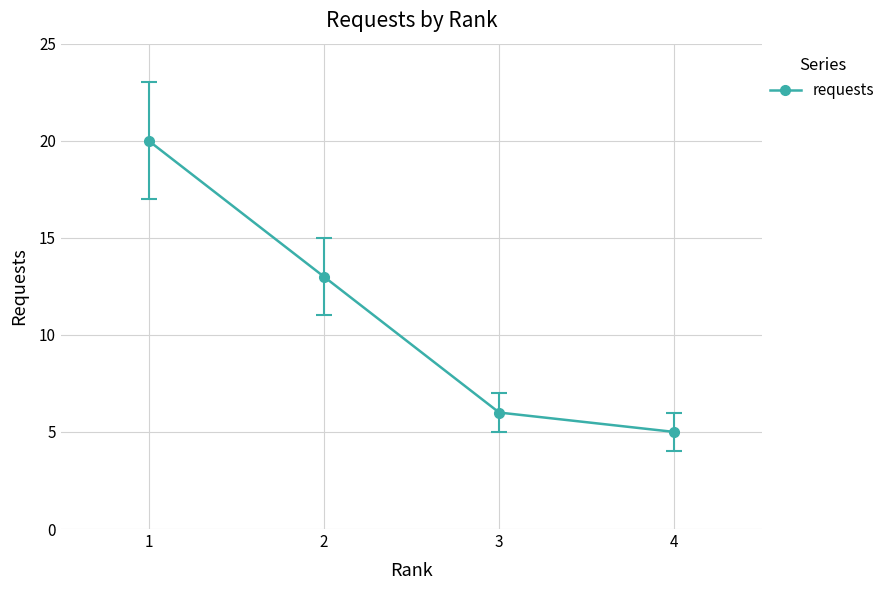

Reading left to right, what are all the values shown in this chart?

1=20	2=13	3=6	4=5